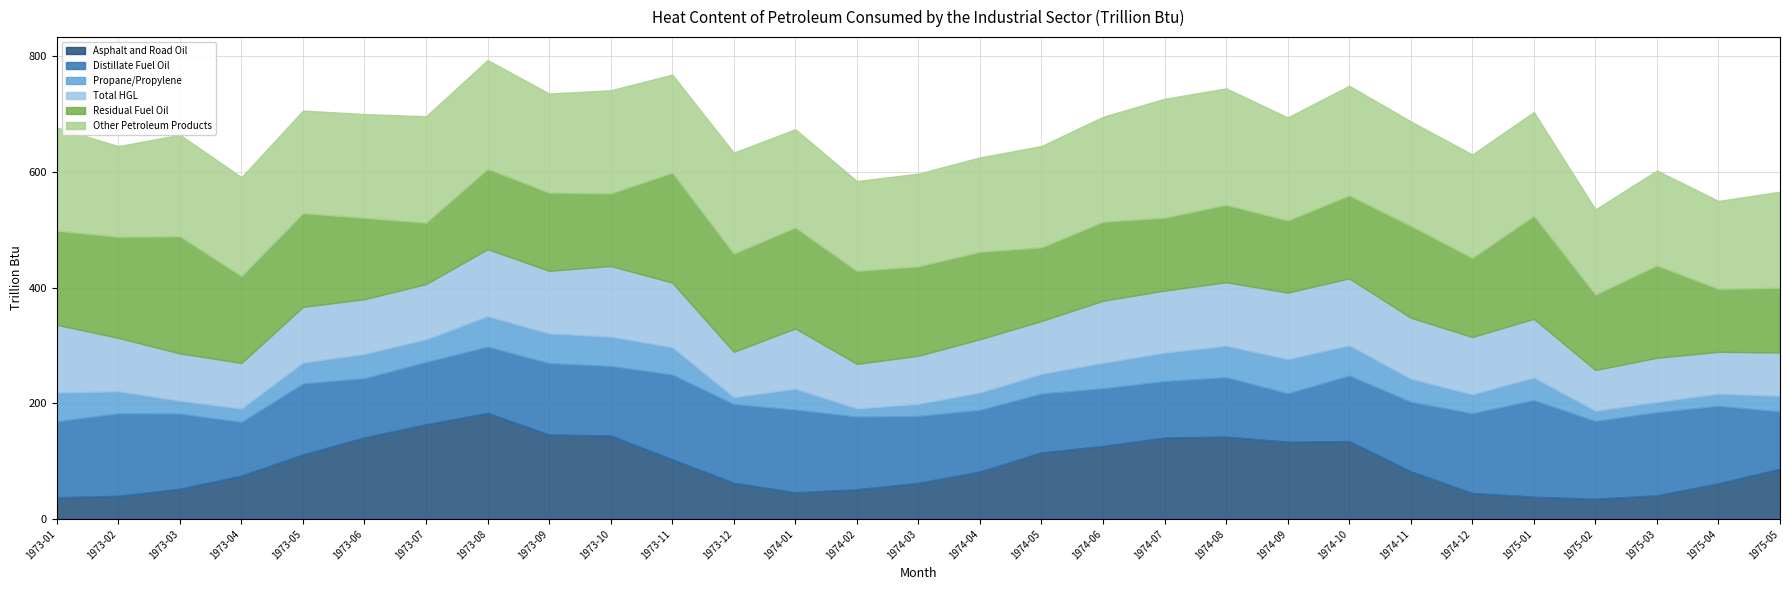

What position from the right is 1974-12?

6